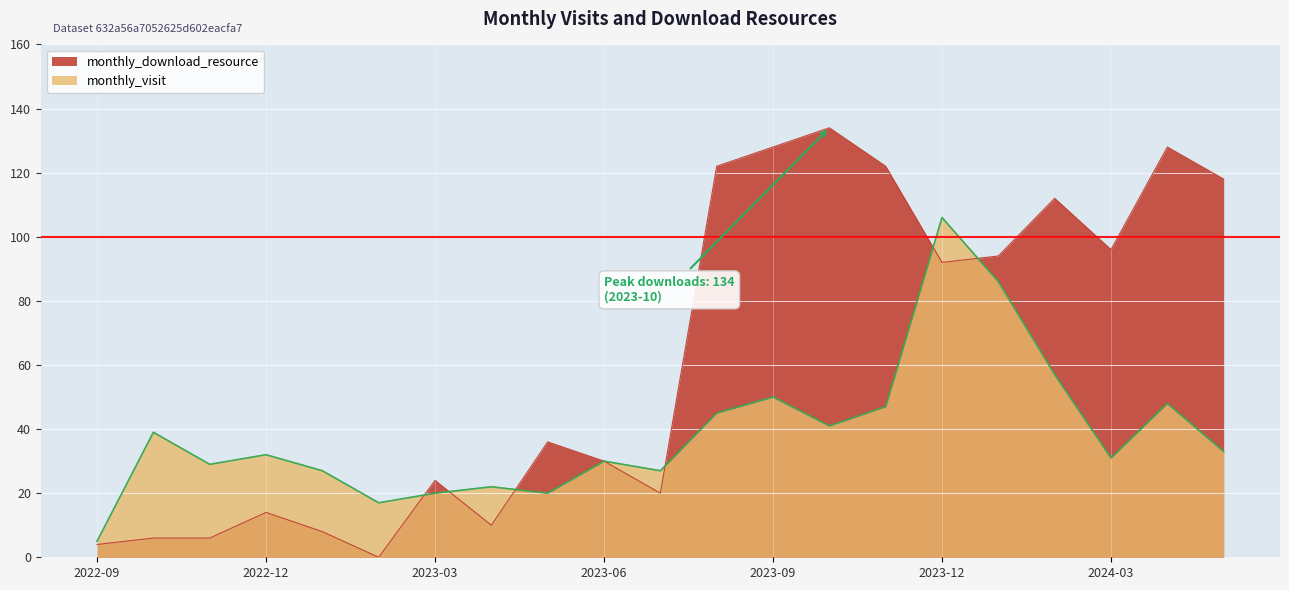

What is the difference between the monthly_visit values at 2024-01 and 2023-09?

36